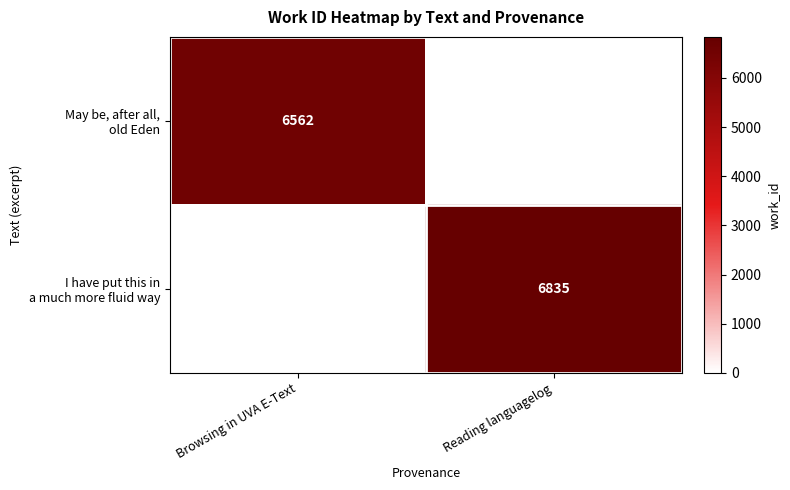

Between Browsing in UVA E-Text and Reading languagelog, which is larger?

Reading languagelog